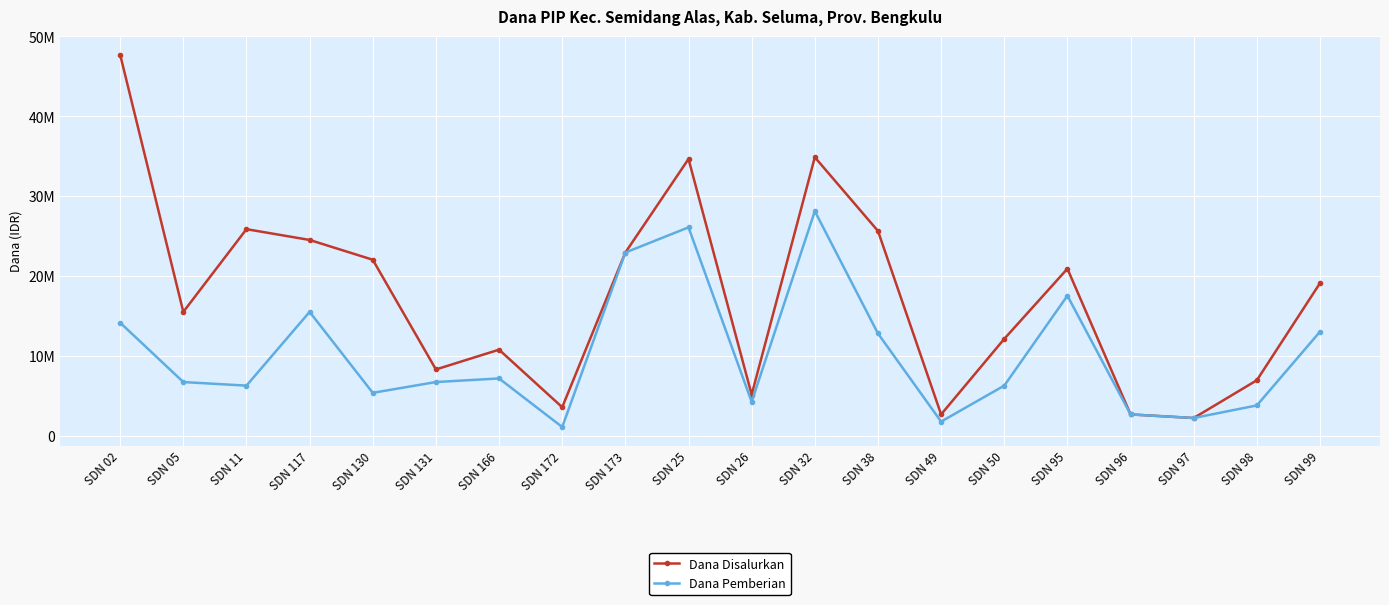

What are all the series names shown in the legend?

Dana Disalurkan, Dana Pemberian